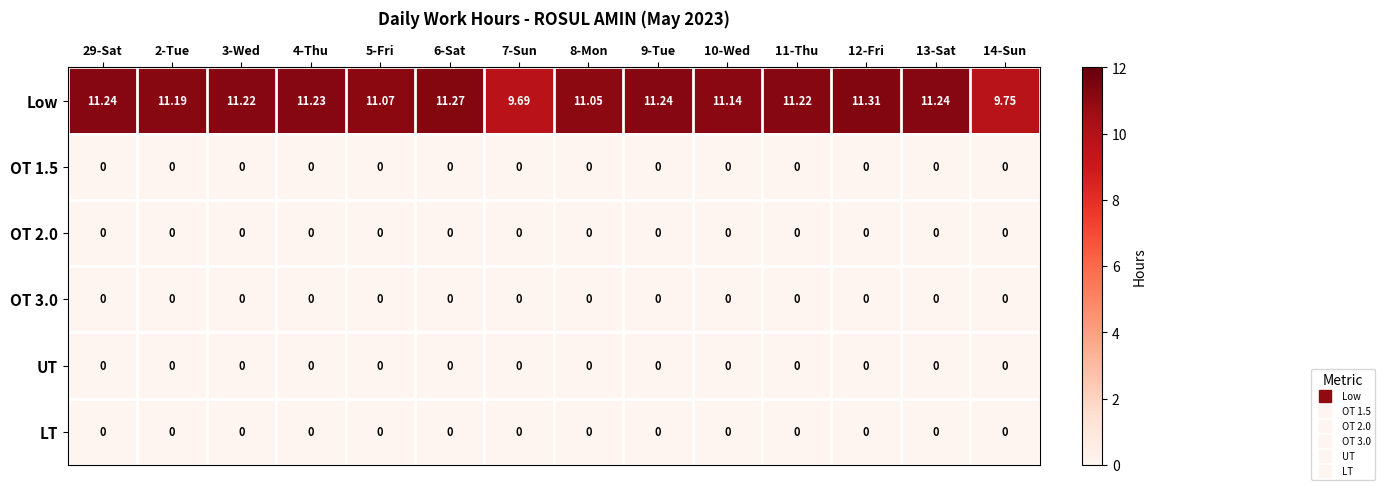

Is the value of Low at 14-Sun greater than the value of LT at 6-Sat?

Yes